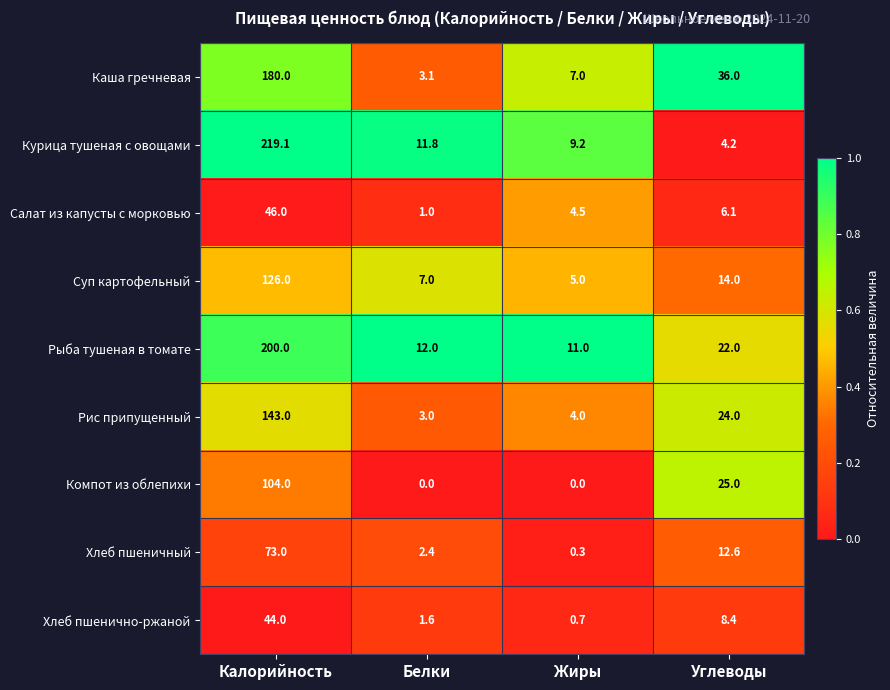

What value does the Хлеб пшеничный series have at Углеводы?

12.6